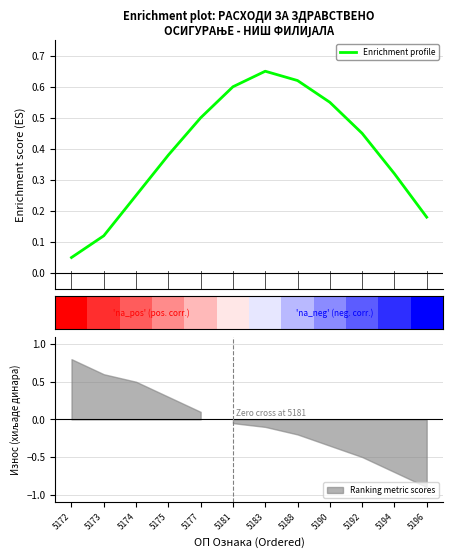

At which label is the value closest to 0?

5172